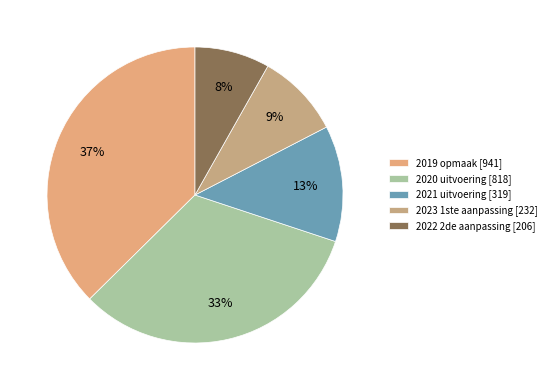

What percentage is the 2021 uitvoering slice, to the nearest percent?

13%